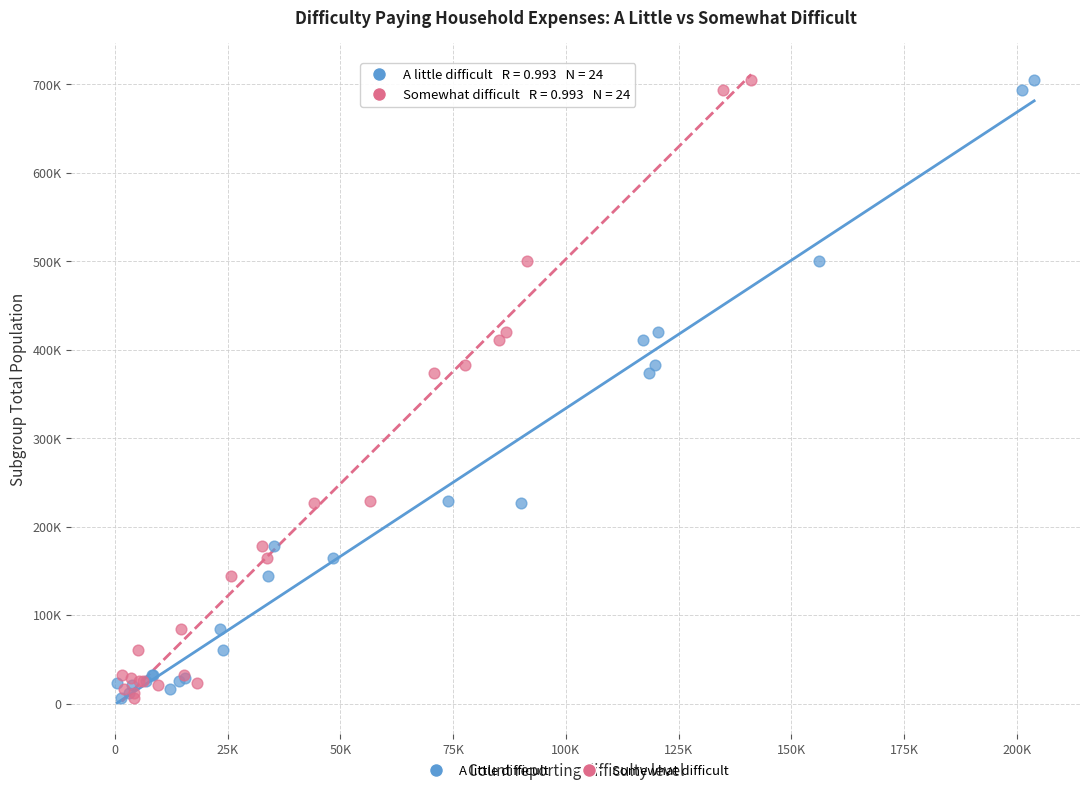

What are all the series names shown in the legend?

A little difficult, Somewhat difficult